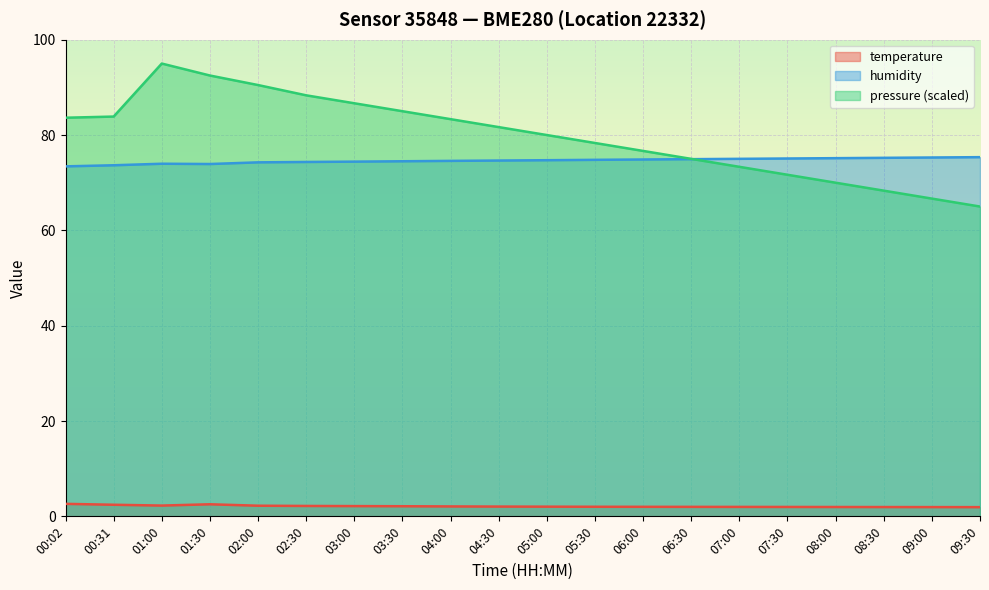

What is the difference between the highest and lowest values at 04:00?

81.3